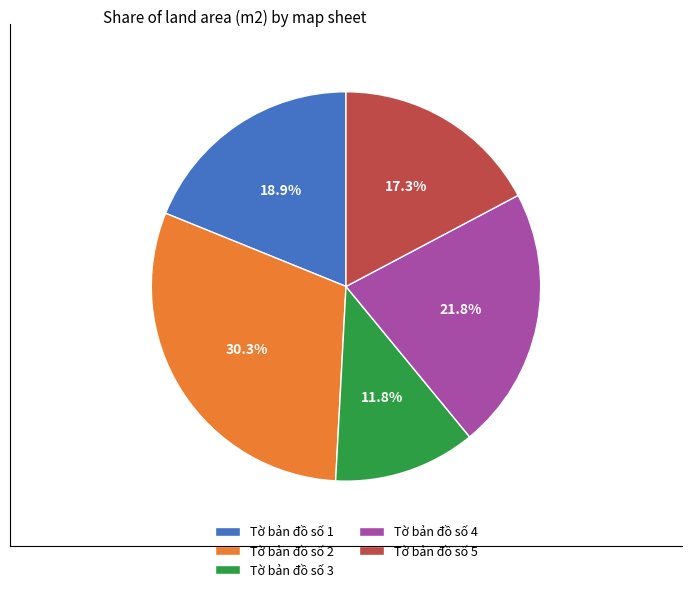

How many slices are in this pie chart?

5